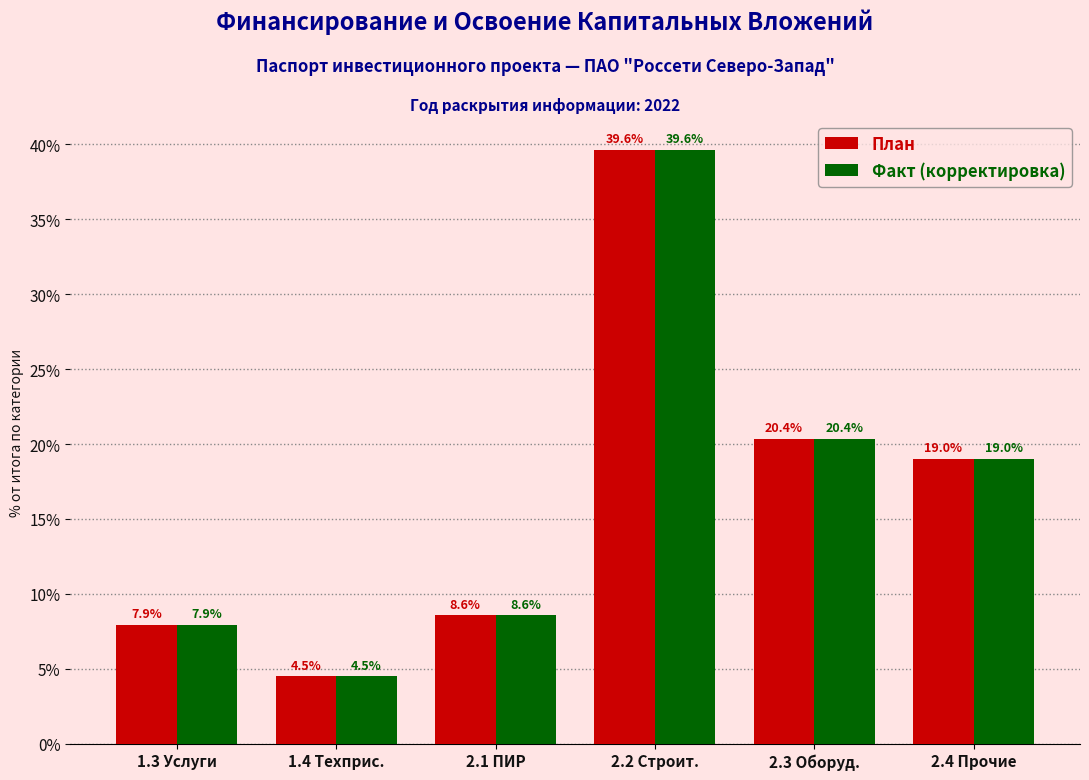

At how many categories does at least one series exceed 14?

3